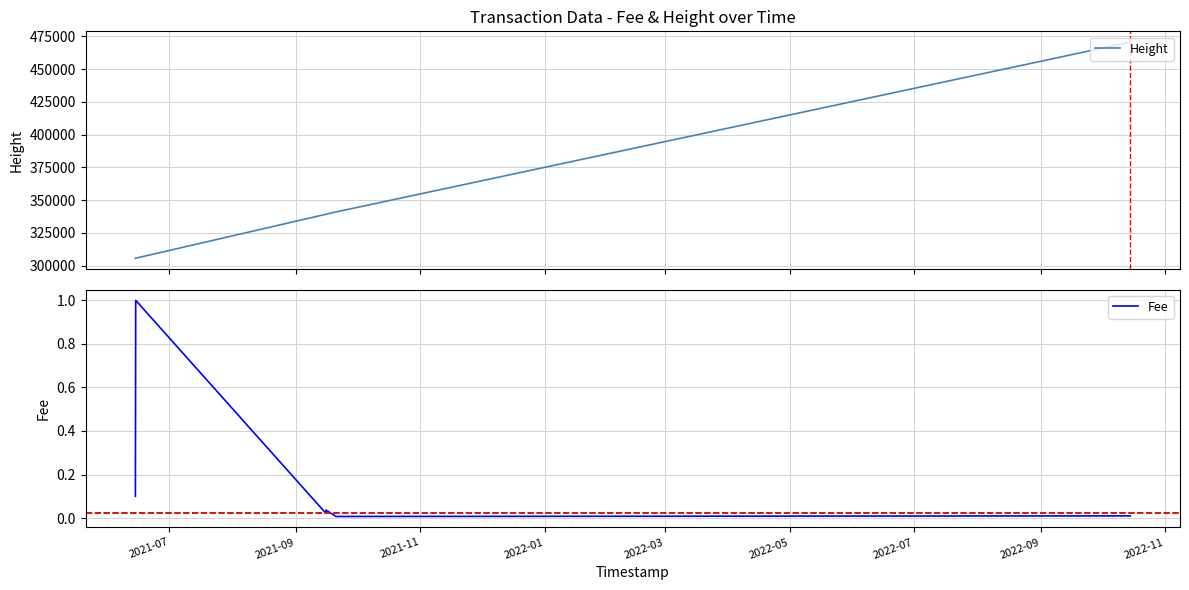

Is it true that Height equals 212000.6 at 10?

False